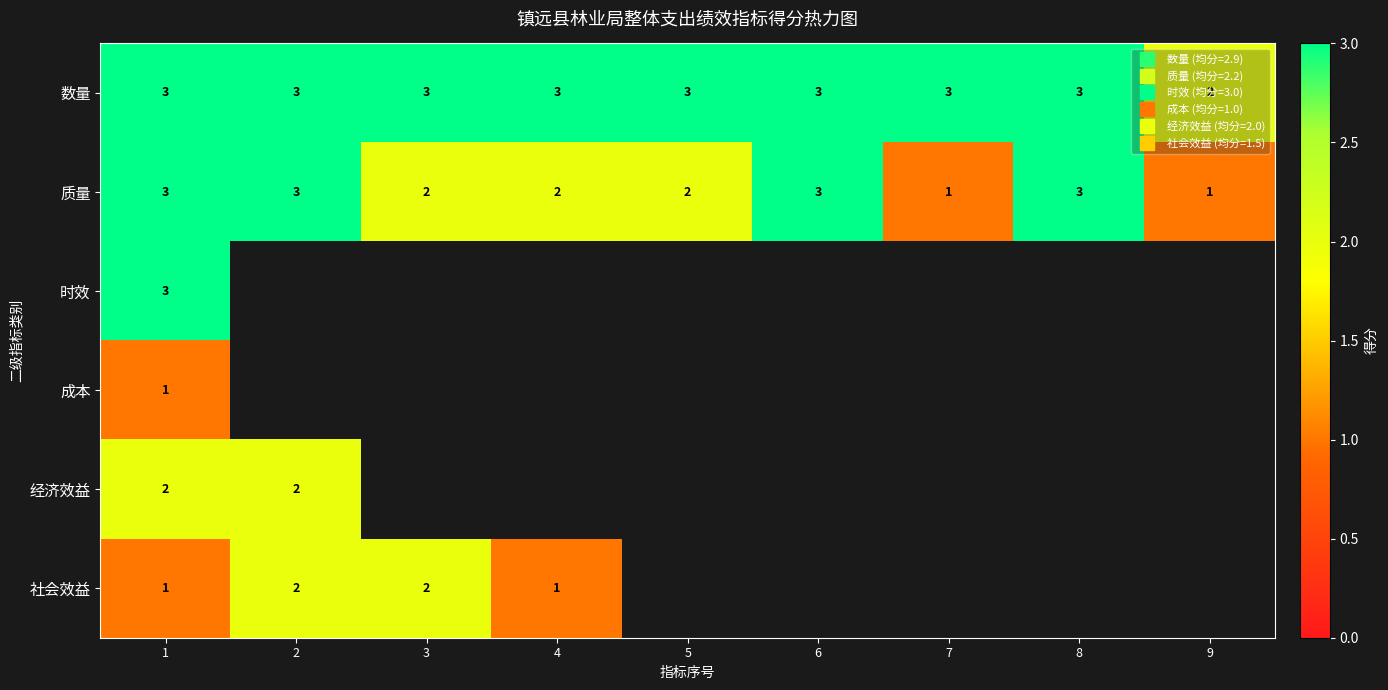

At which category is the sum across all series the highest?

1